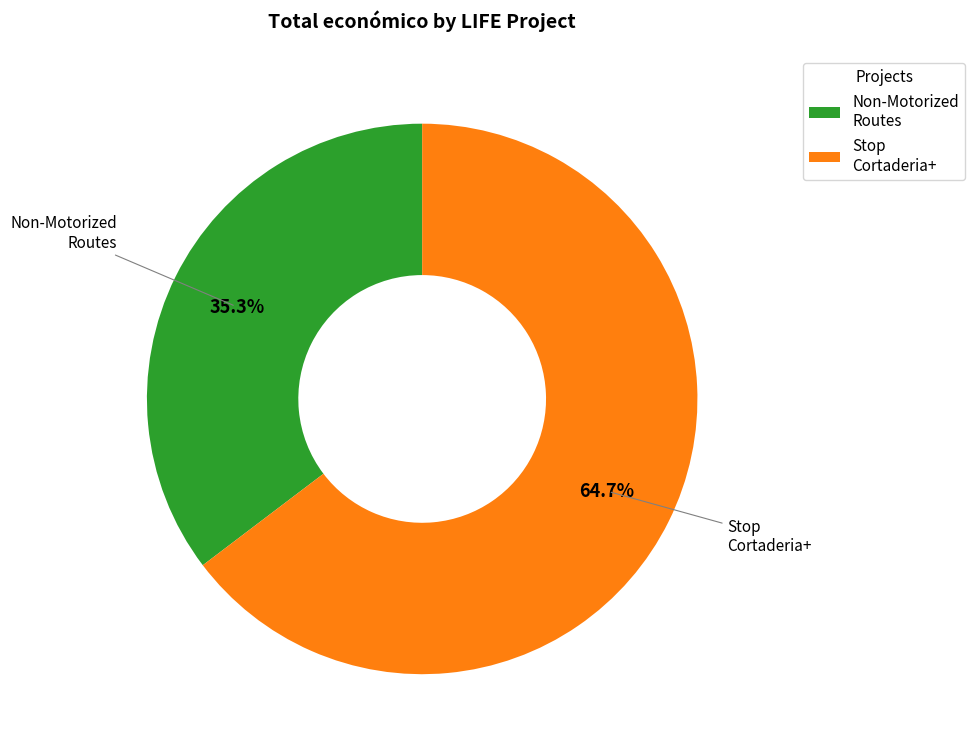

Which slice represents more than half of the pie?

Stop Cortaderia+